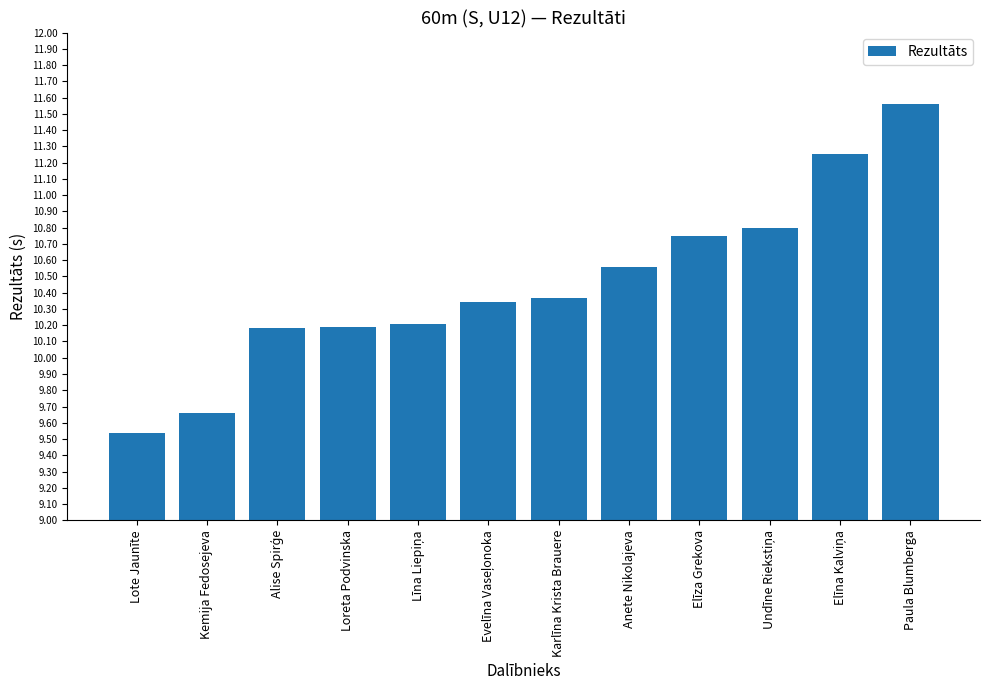

Which category has the lowest value across all series?

Lote Jaunīte